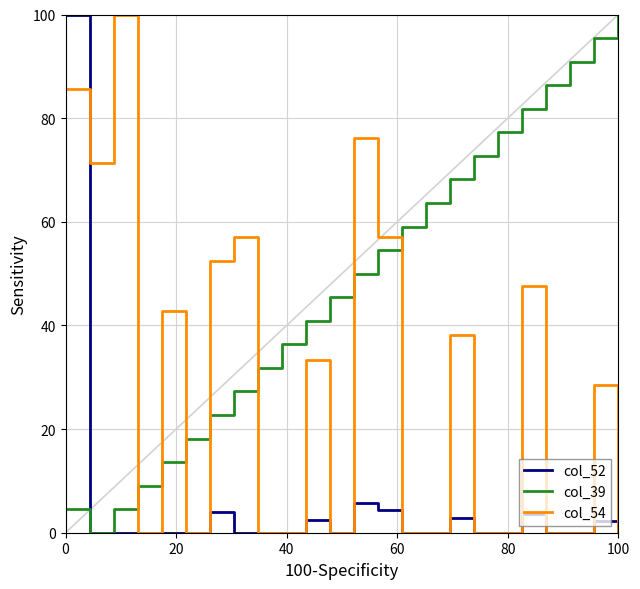

List the series in order of their overall mean, lowest first.

col_52, col_54, col_39